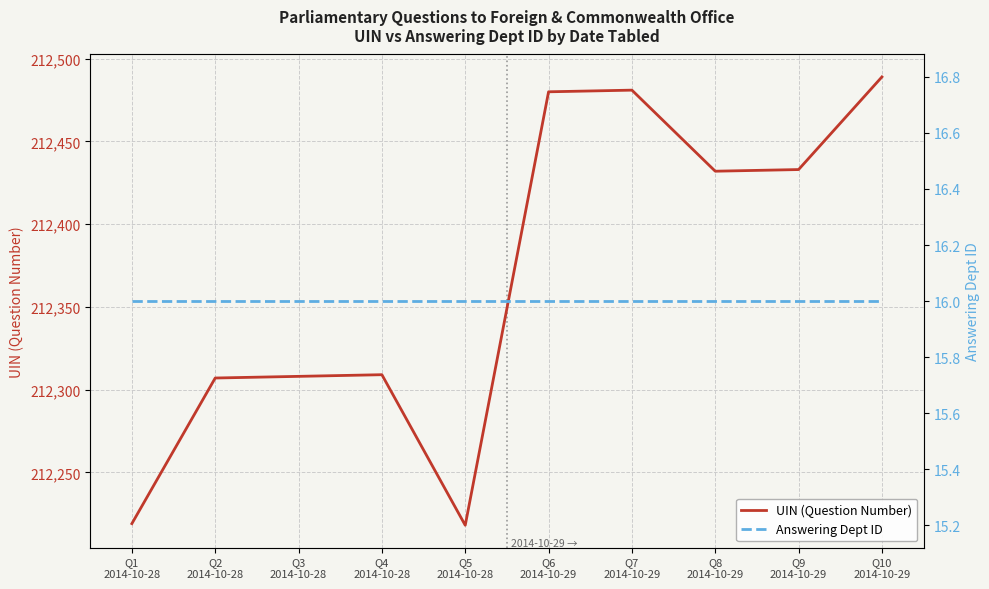

Which series changed the most between Q2
2014-10-28 and Q9
2014-10-29?

UIN (Question Number)